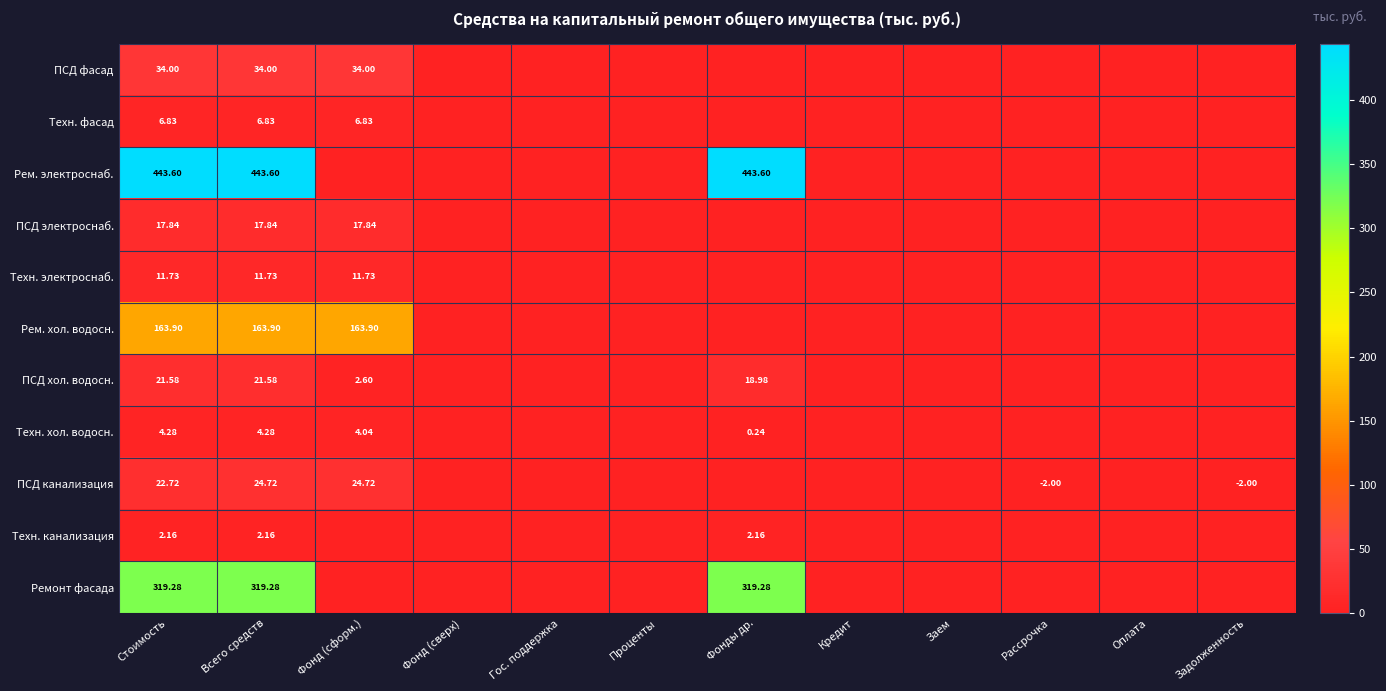

Which series changed the most between Стоимость and Всего средств?

ПСД канализация